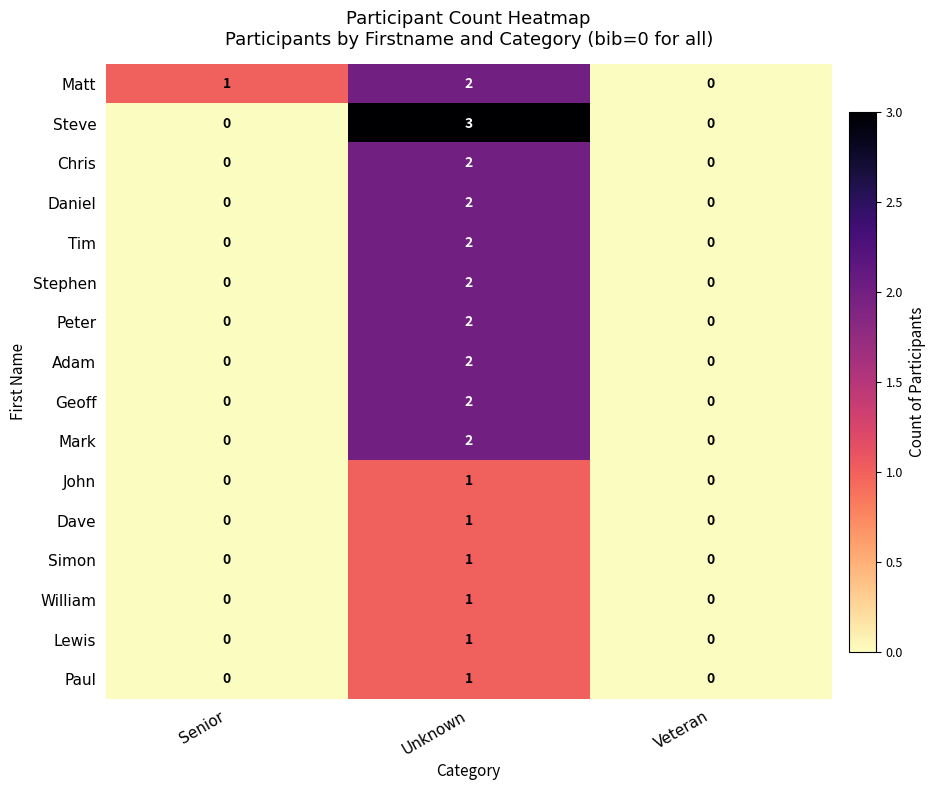

Which series has the largest range (max minus min)?

Steve